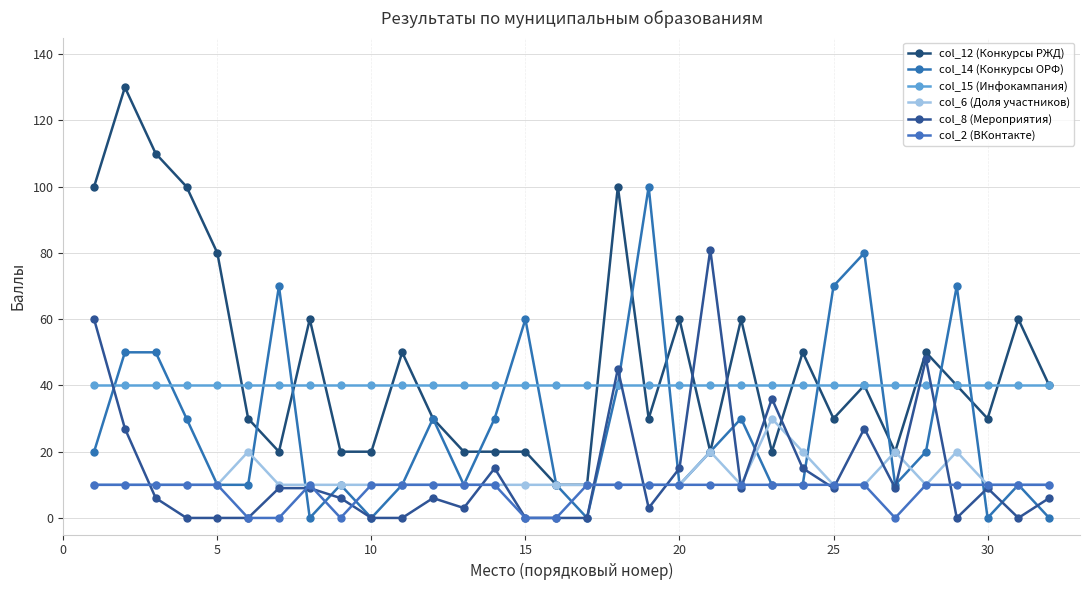

How many times do col_14 (Конкурсы ОРФ) and col_6 (Доля участников) cross each other?

8